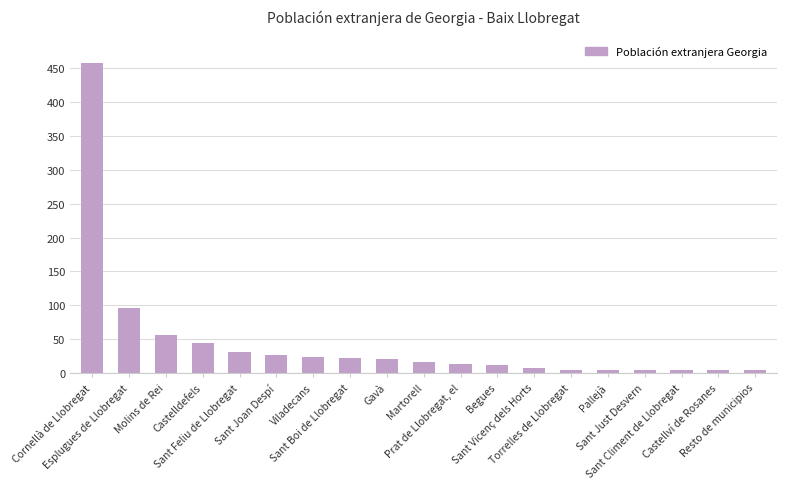

What position from the left is Sant Feliu de Llobregat?

5